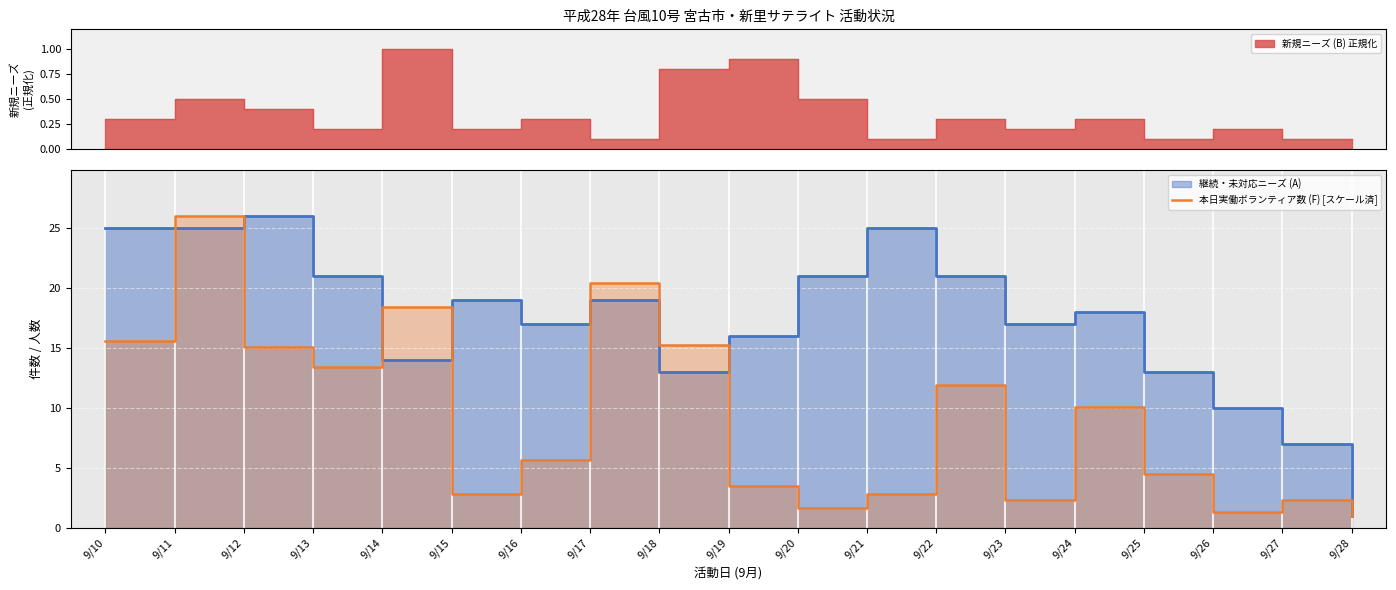

List the labels in order of value, largest first.

9/11, 9/17, 9/14, 9/10, 9/18, 9/12, 9/13, 9/22, 9/24, 9/16, 9/25, 9/19, 9/15, 9/21, 9/23, 9/27, 9/20, 9/26, 9/28